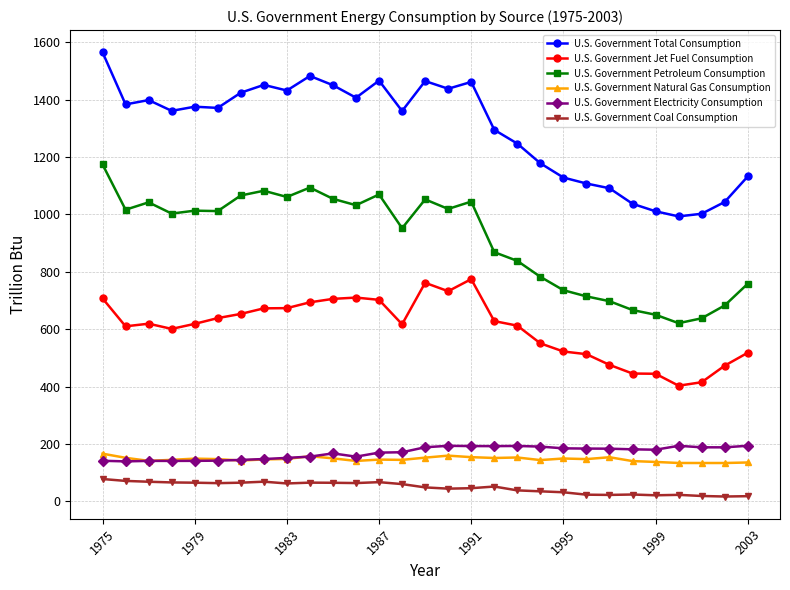

Which series has the largest range (max minus min)?

U.S. Government Total Consumption